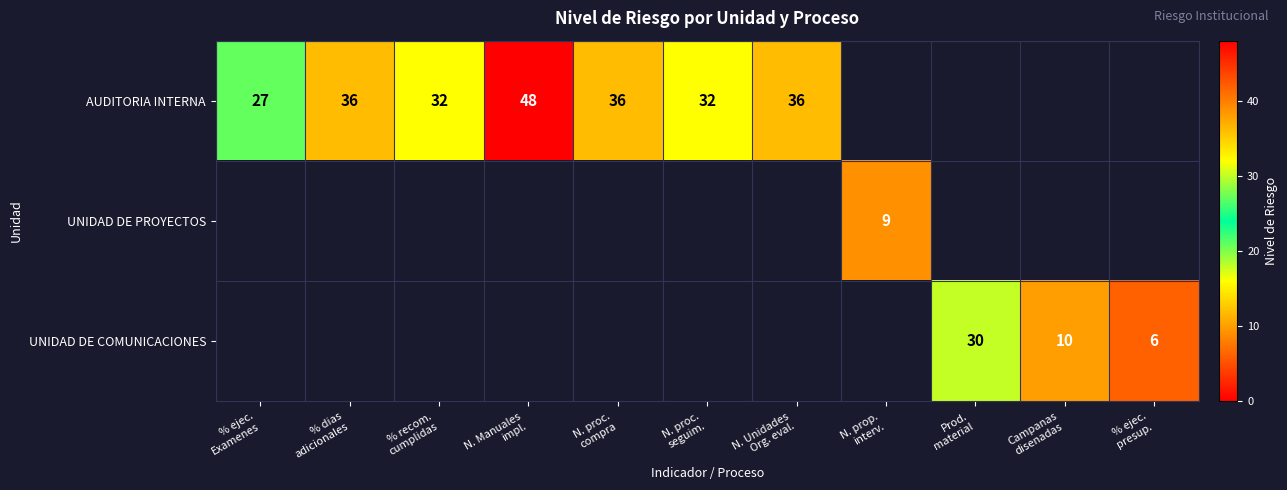

What is the sum of all UNIDAD DE PROYECTOS values?

9